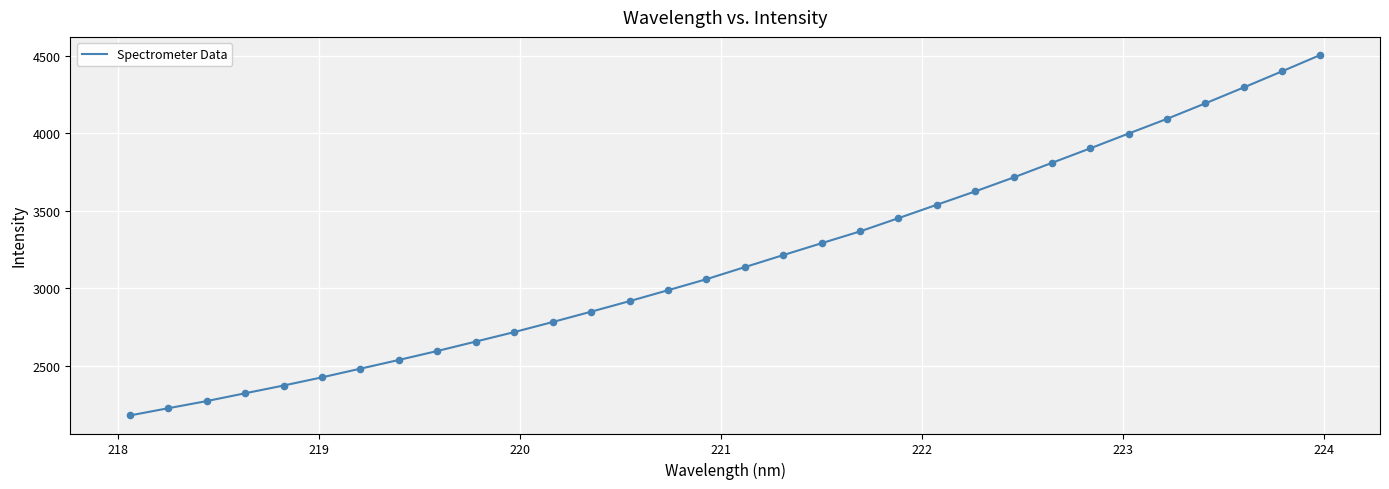

What is the difference between the maximum and minimum values?

2325.1